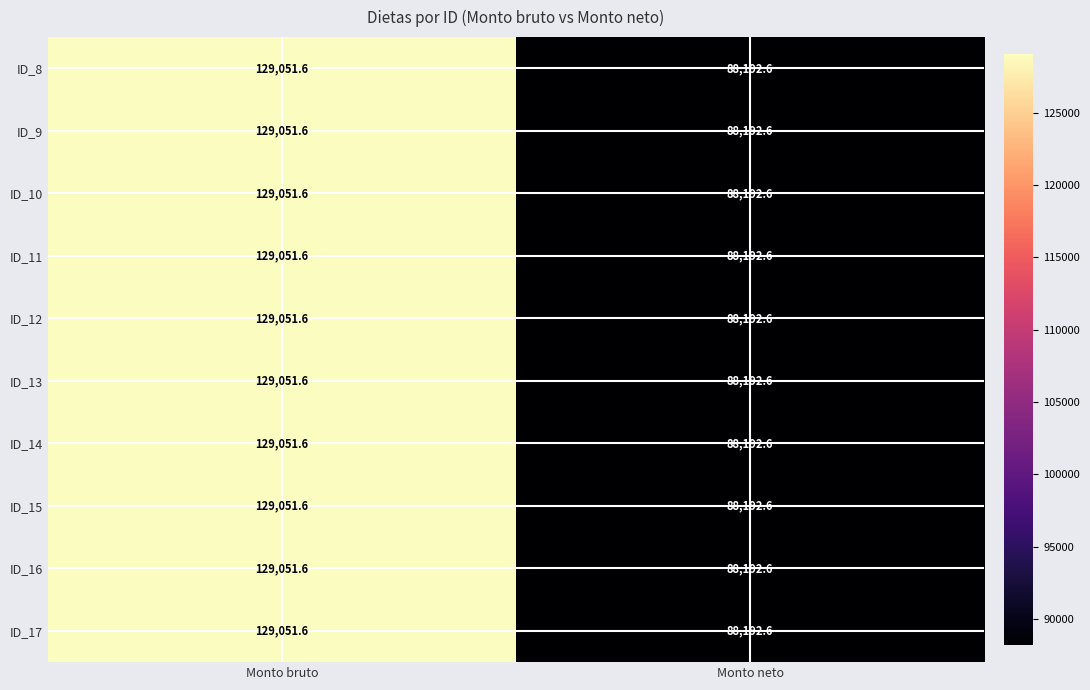

What is the total value across all series at Monto neto?

881926.0